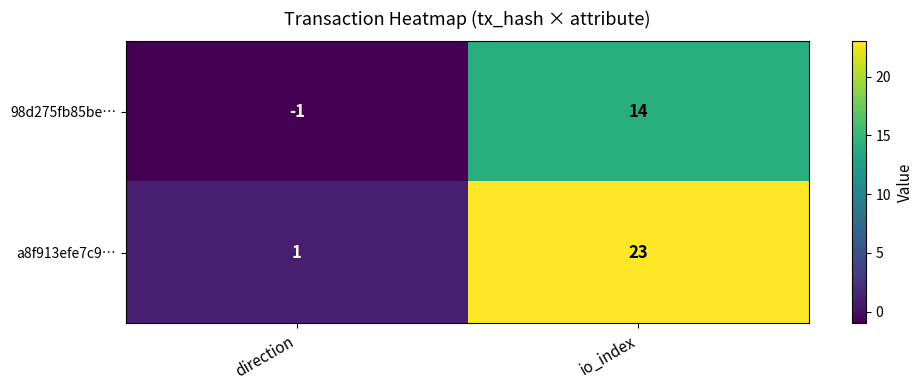

How many series are shown in this chart?

2